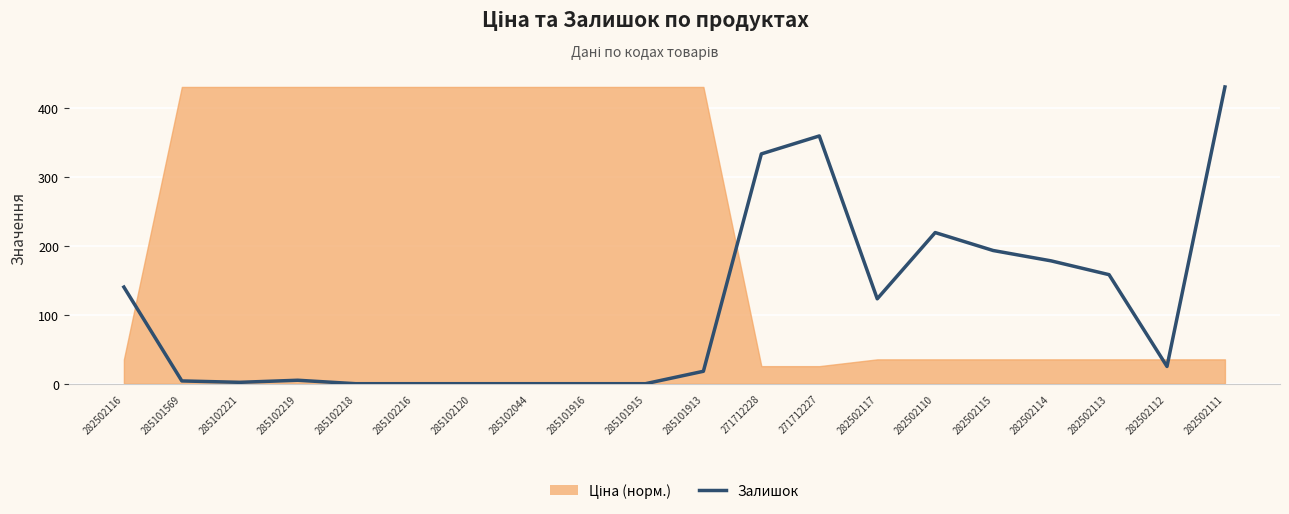

How many positive values are there?

14